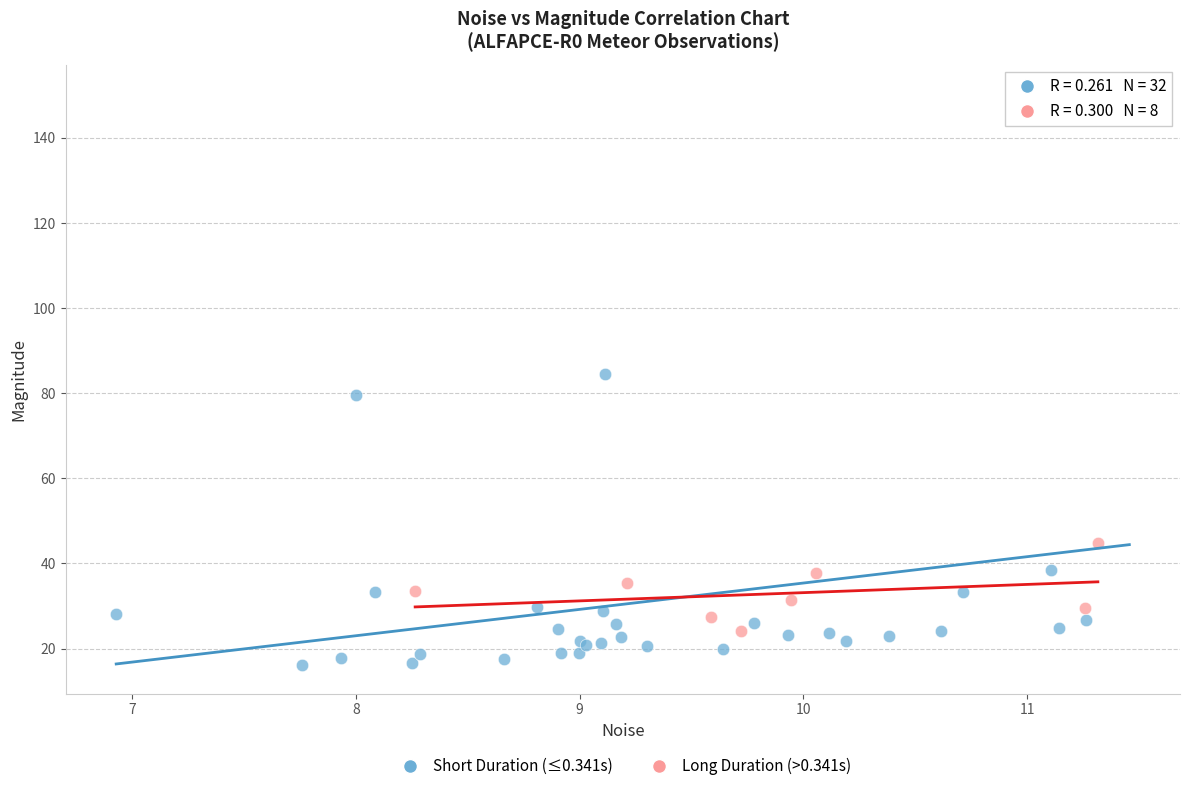

Which series contains the lowest Y value?

Short Duration (≤0.341s)